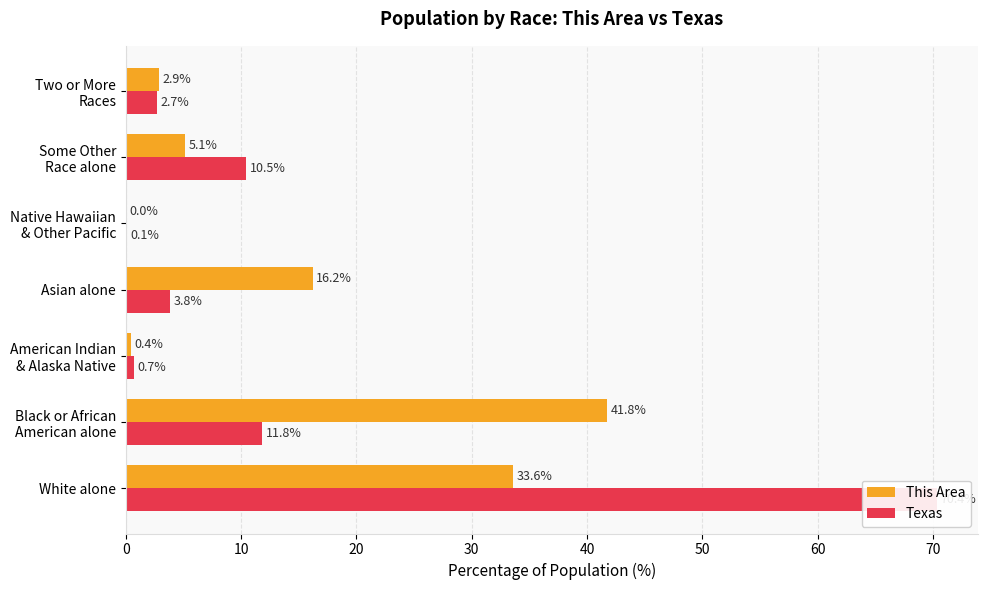

Rank the series at White alone from lowest to highest value.

This Area, Texas